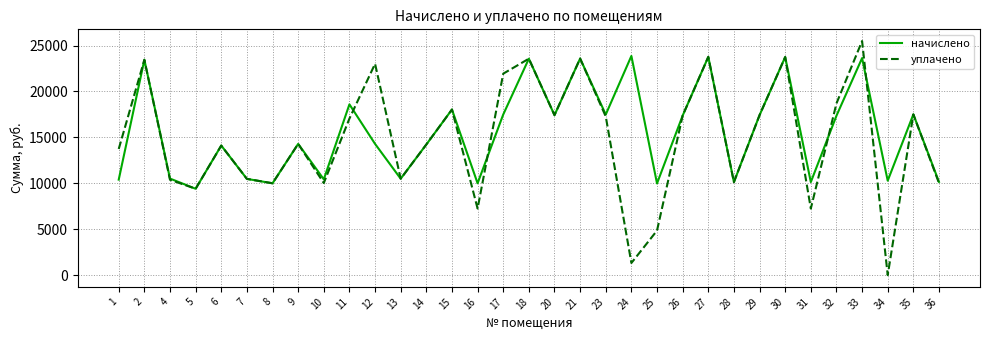

How many categories are shown in the chart?

33